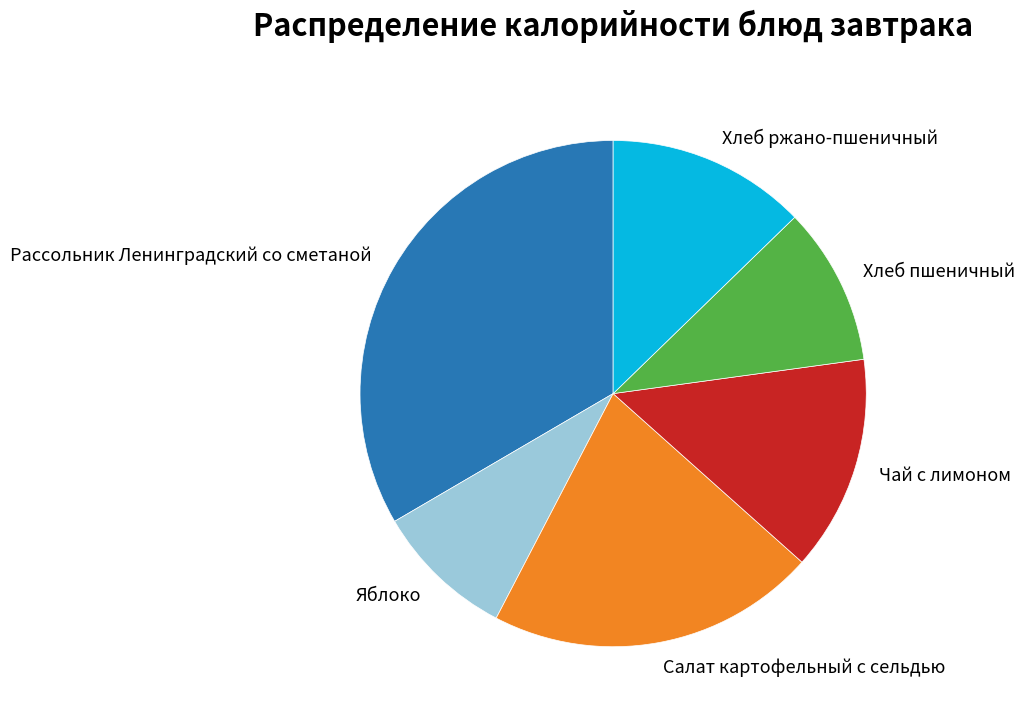

What is the smallest slice in the pie chart?

Яблоко